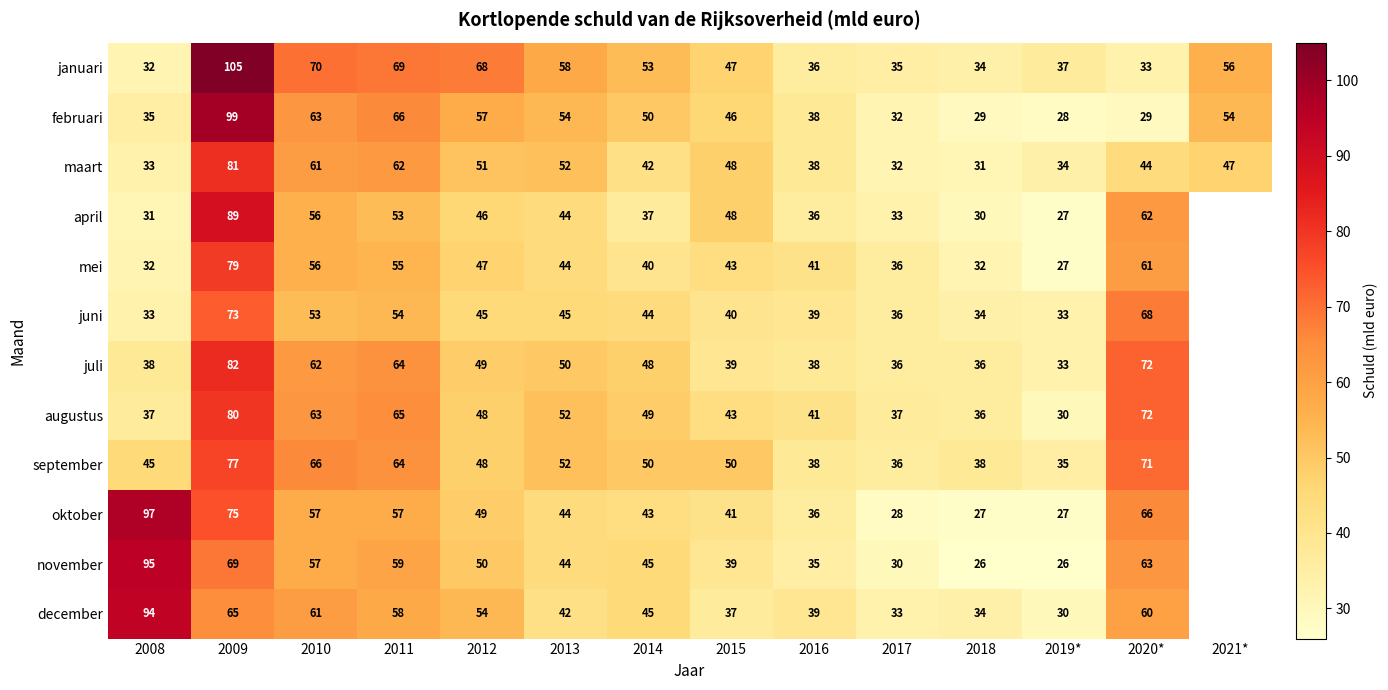

Which category has the highest value across all series?

2009